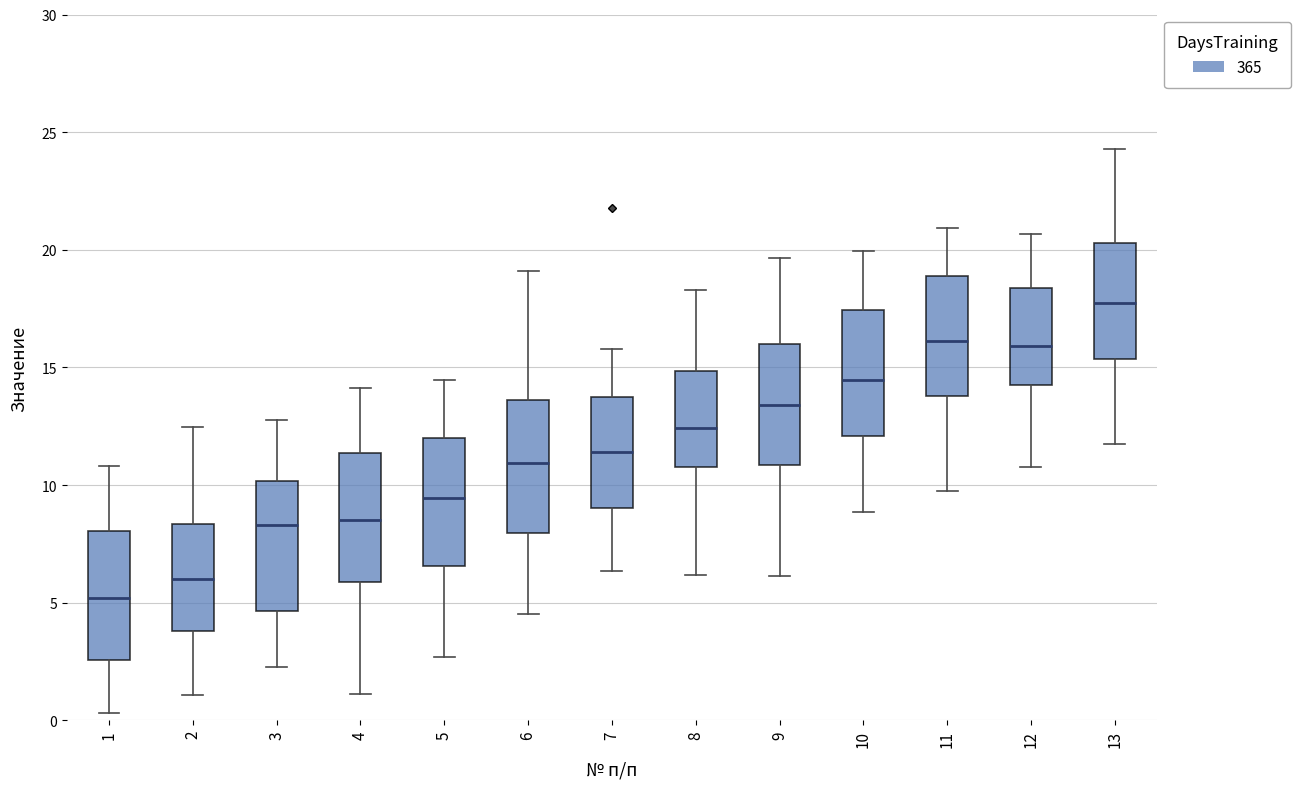

Which box has the lowest median line?

1